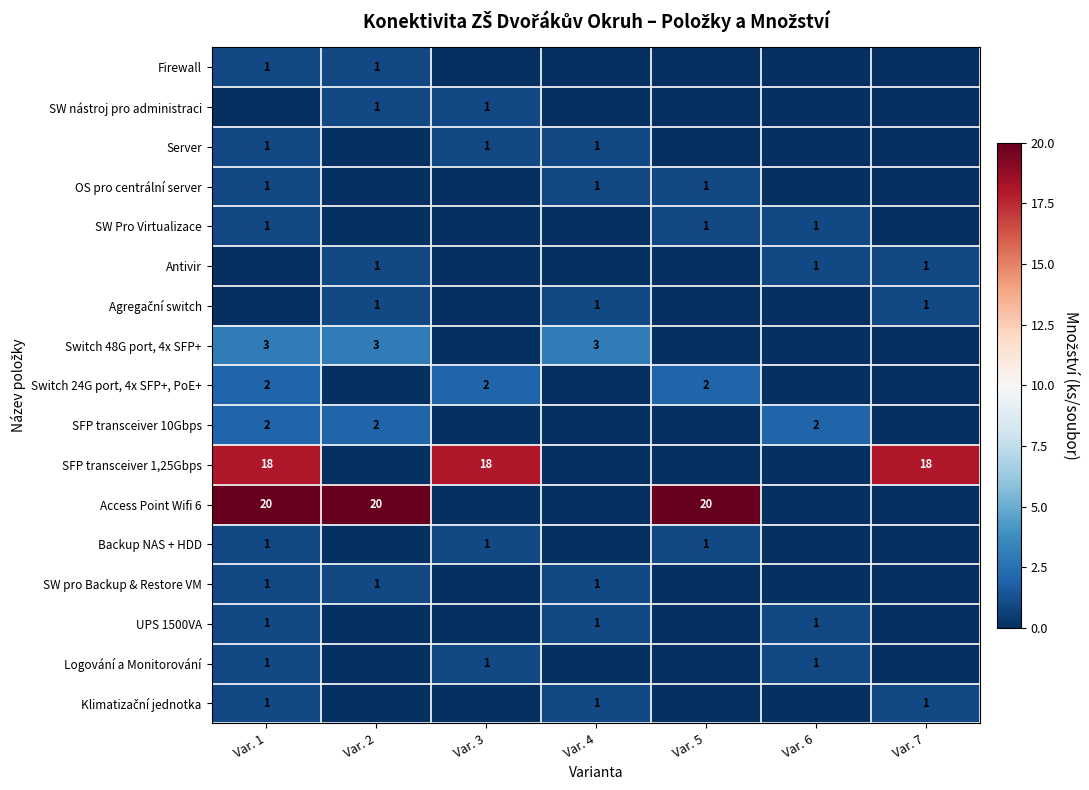

True or false: Antivir has a value of 1 at Var. 2.

True